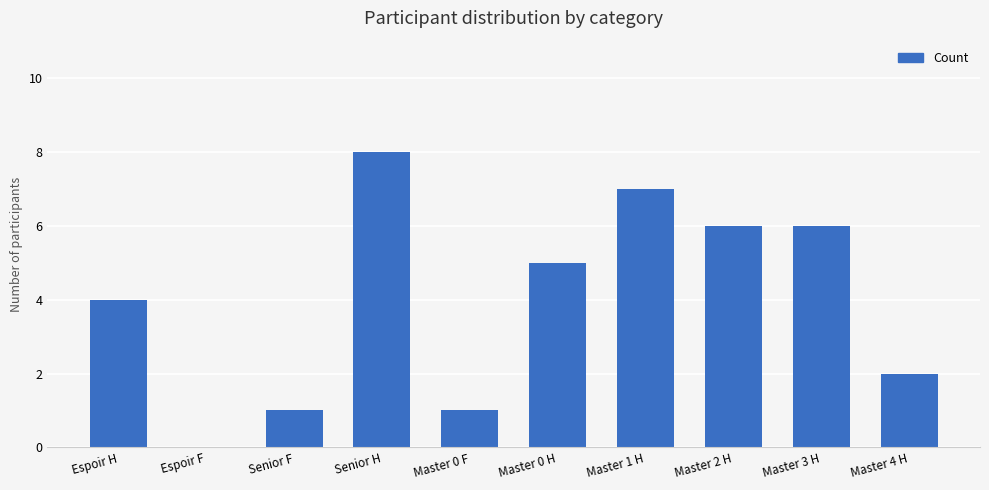

What is the sum of all values?

40